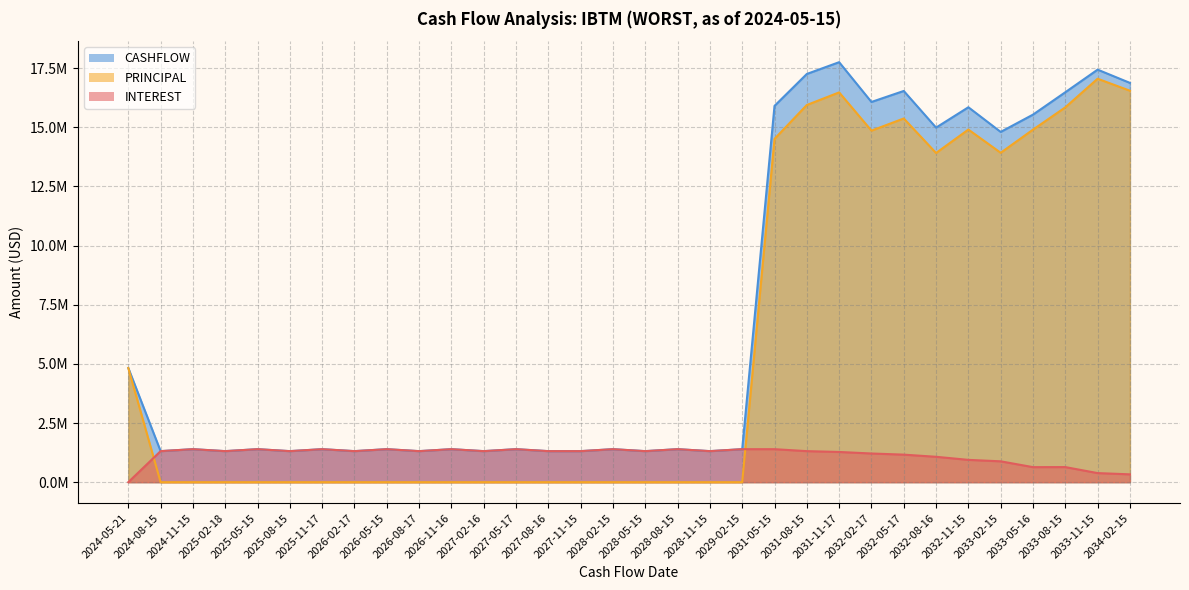

Is it true that CASHFLOW equals 14806817.7 at 2033-02-15?

True